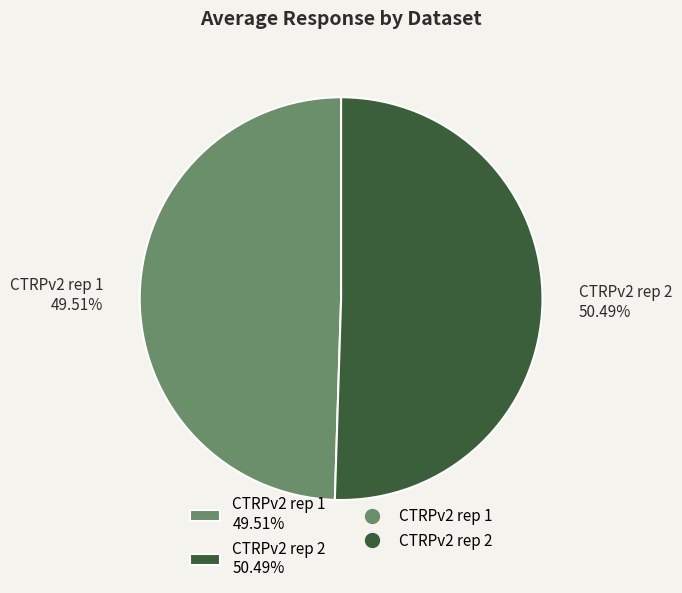

Combined, do CTRPv2 rep 1 49.51% and CTRPv2 rep 2 50.49% account for over 50%?

Yes